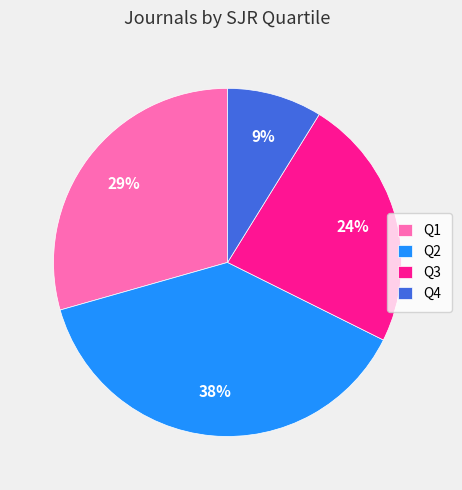

Which category has the biggest portion of the pie?

Q2